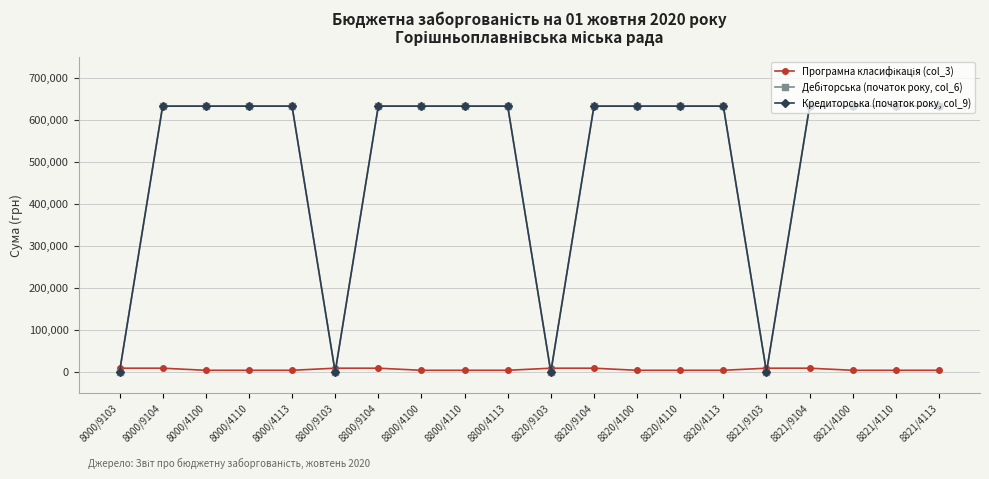

Where is the first local maximum for Програмна класифікація (col_3)?

8000/9104